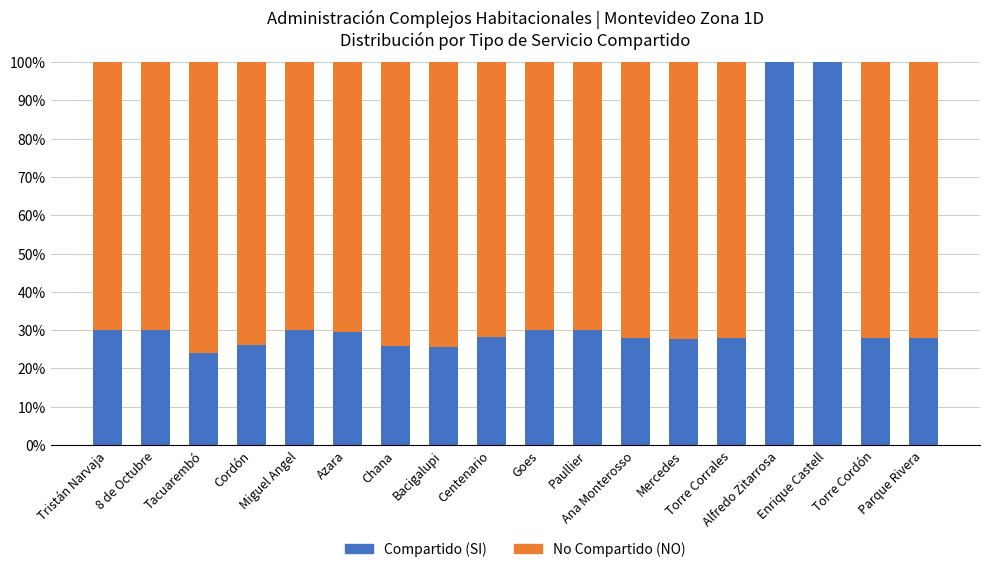

What is the maximum value for Compartido (SI)?

100.0